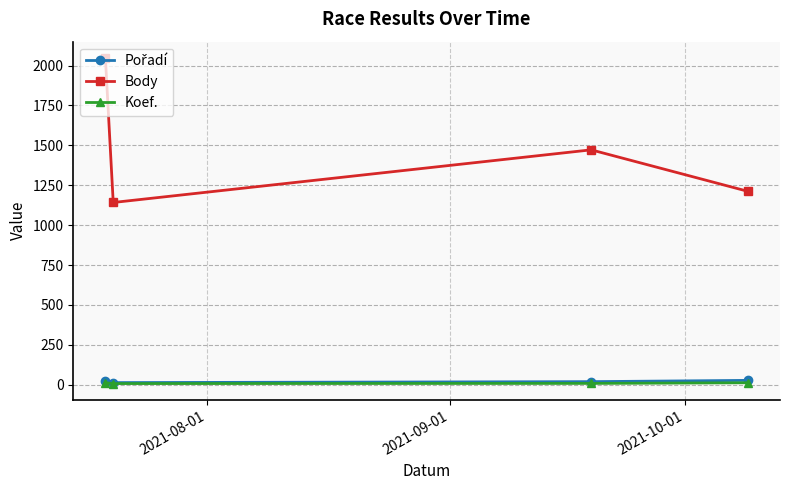

Which series has the largest total across all categories?

Body